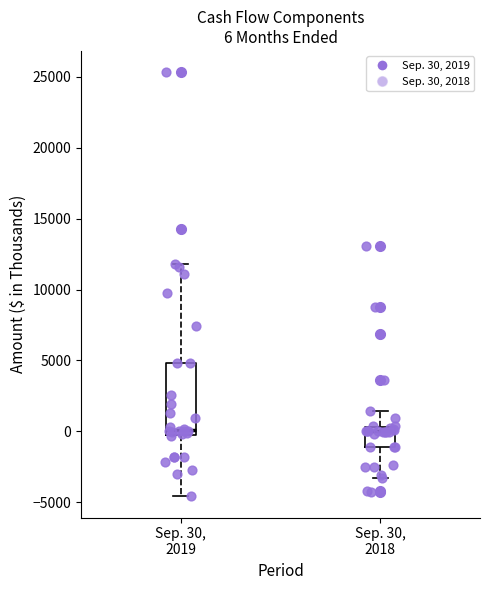

Comparing the boxes themselves (not the whiskers), which one is the tallest?

Sep. 30, 2019